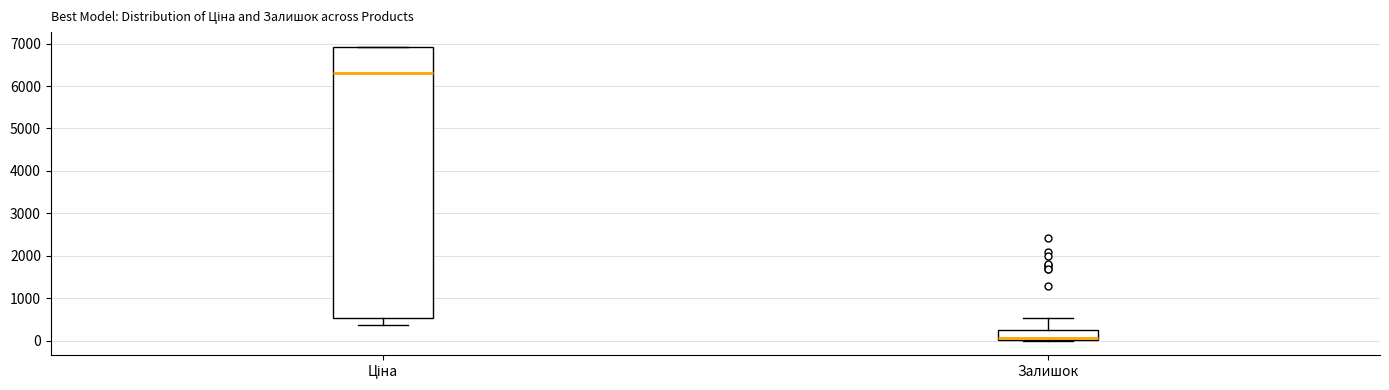

Reading left to right, read every box against the y-axis: the position of its median line, the range the box covers, and the ends of its whiskers. The values are not printed on the chart, so give them approximately, as read against the axis.

Ціна: median 6300, box 500 to 6900, whiskers 400 to 6900
Залишок: median 100, box 0 to 200, whiskers 0 to 500